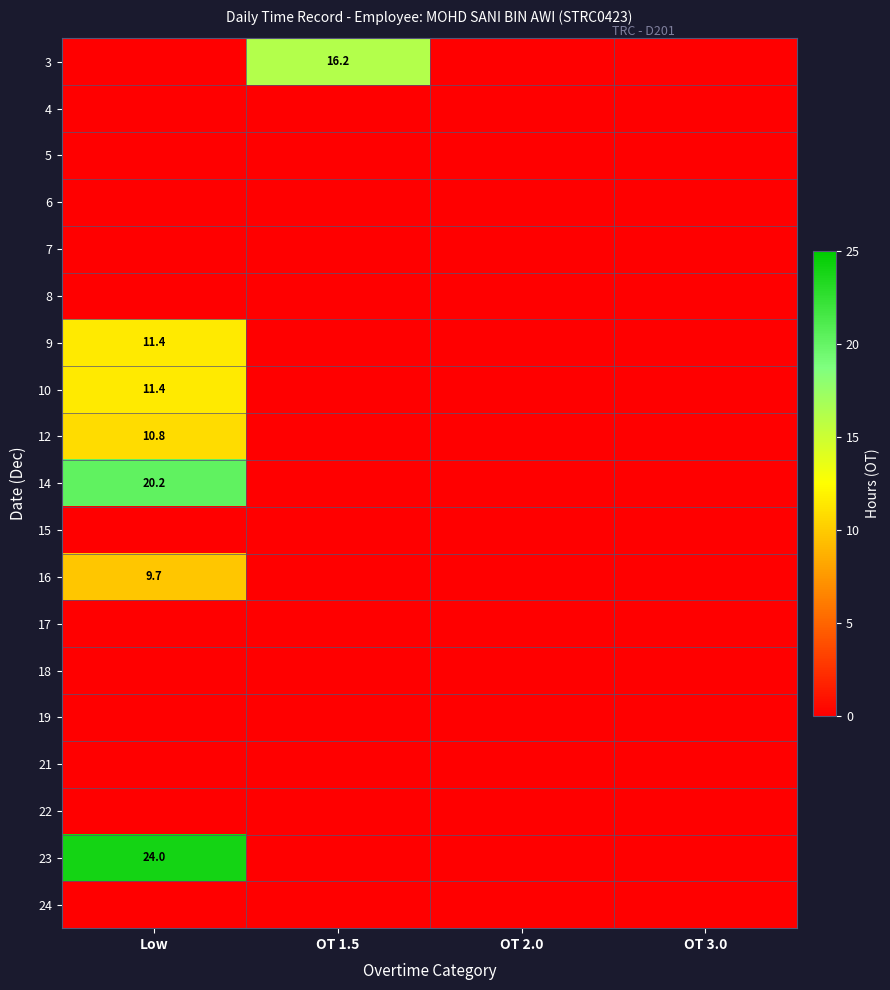

The value of 9 at Low is 11.4. True or false?

True